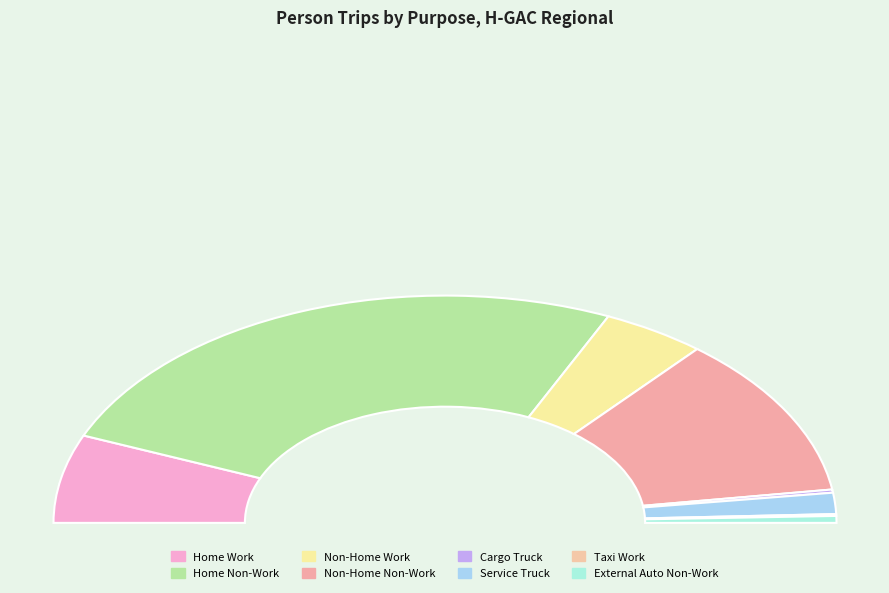

What is the change in value from Home Work to Cargo Truck?

-2898530